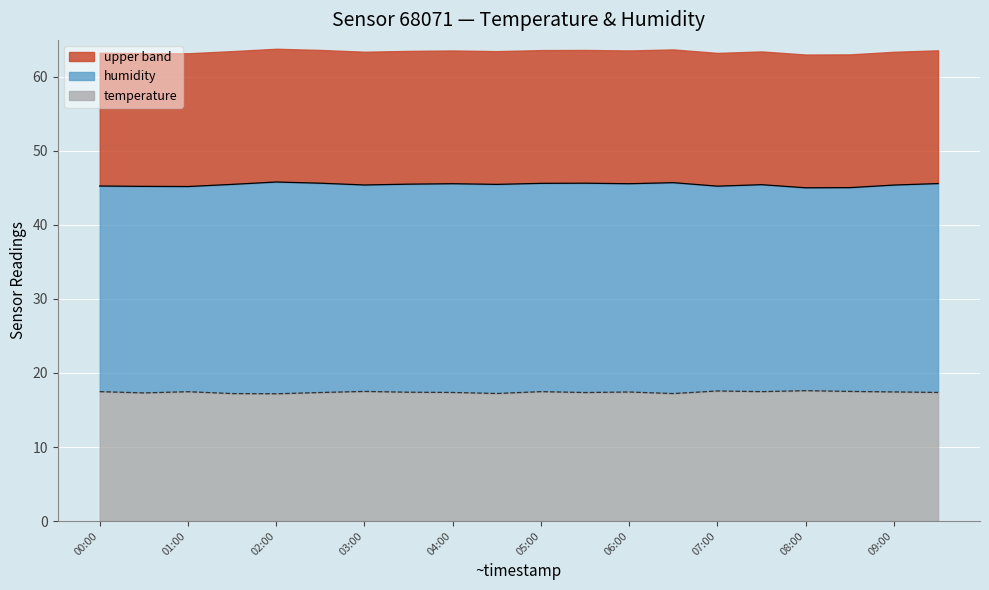

At how many categories does at least one series exceed 40?

20